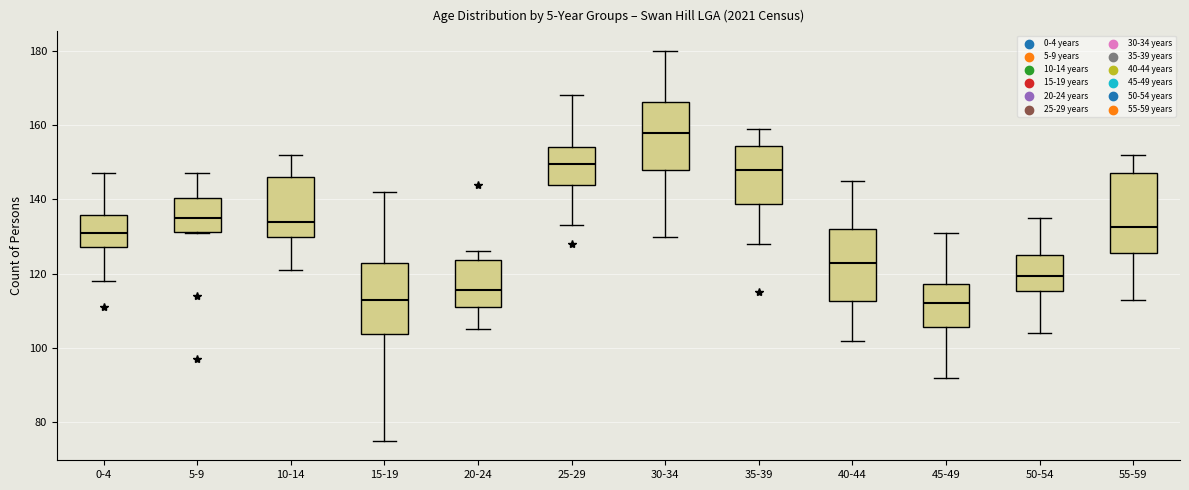

Where is the upper edge of the box for 10-14 on the y-axis? The values are not printed on the chart, so give them approximately, as read against the axis.

146